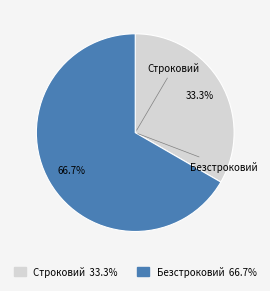

What portion of the pie excludes Безстроковий?

33.3%